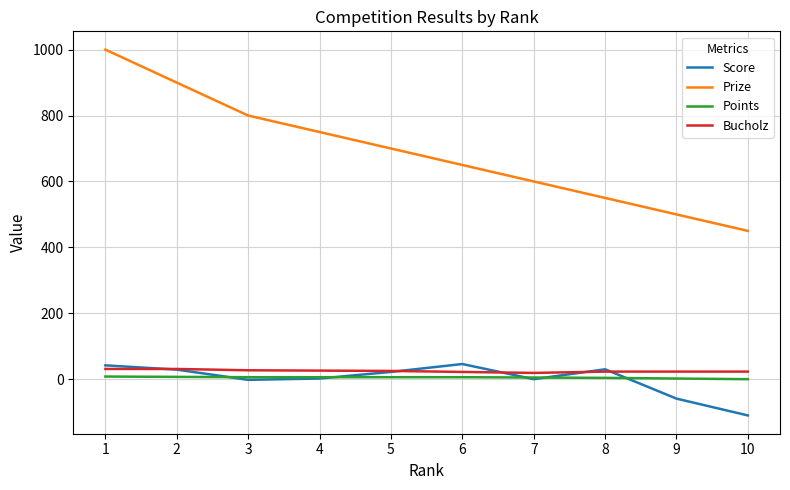

Is it true that Prize equals 550 at 8?

True